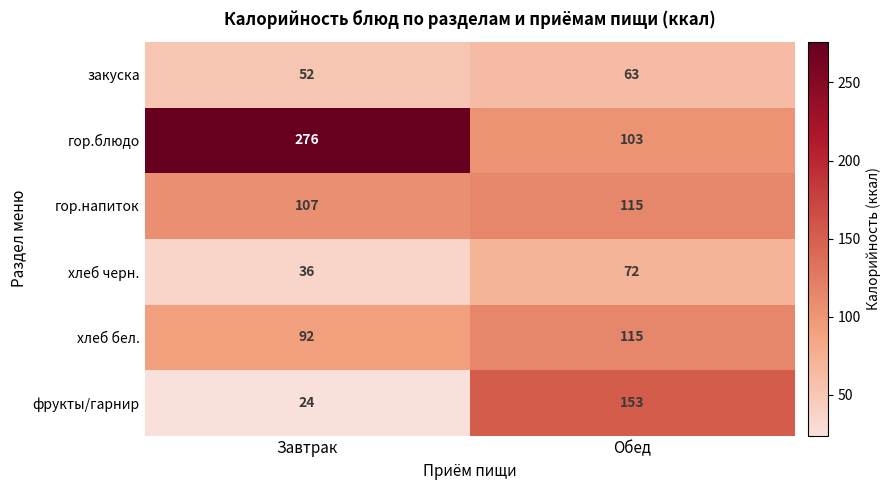

Which series has the widest spread of values?

гор.блюдо